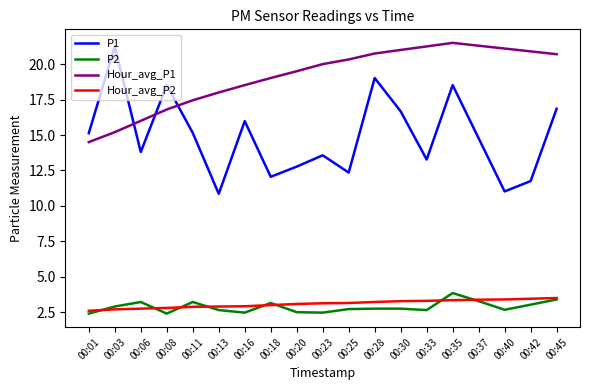

Between 00:30 and 00:35, which series saw the biggest shift?

P1